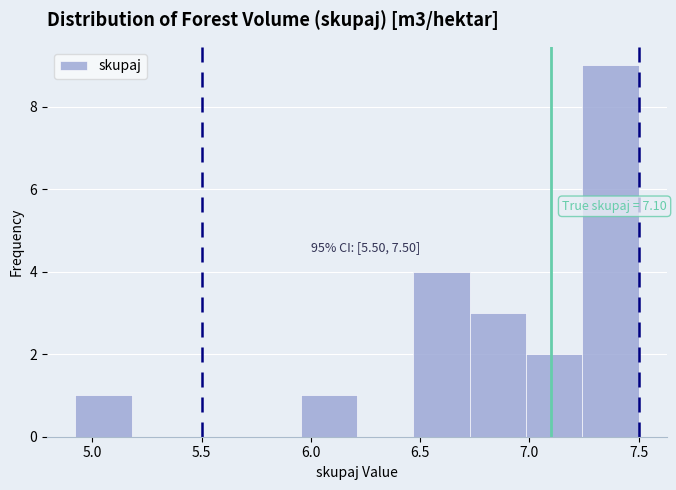

Over which range of the x-axis is the bar tallest?

7.25 to 7.50